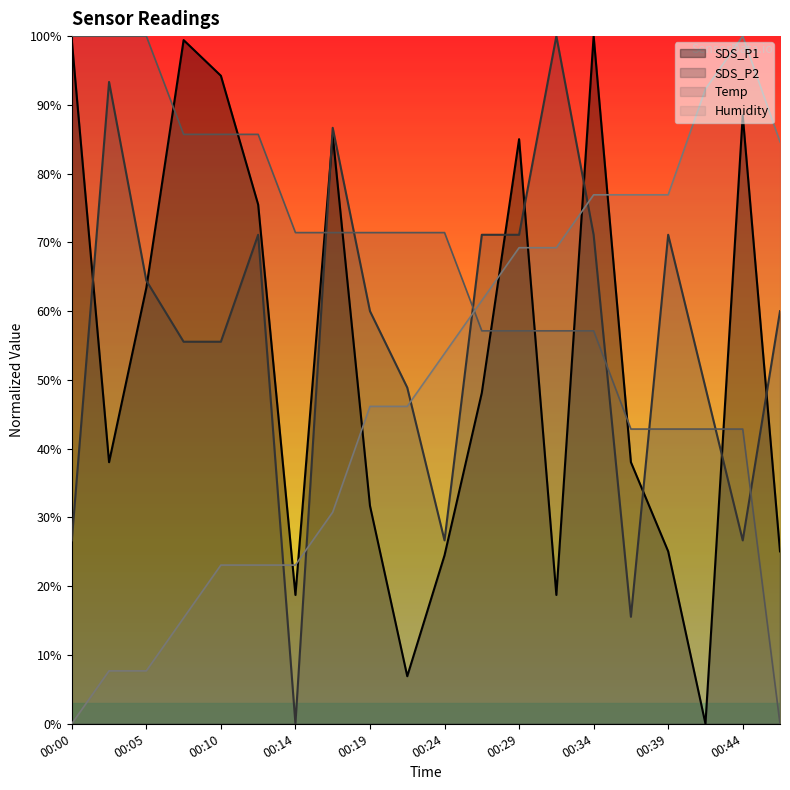

How many intersections are there between Temp and SDS_P1?

9